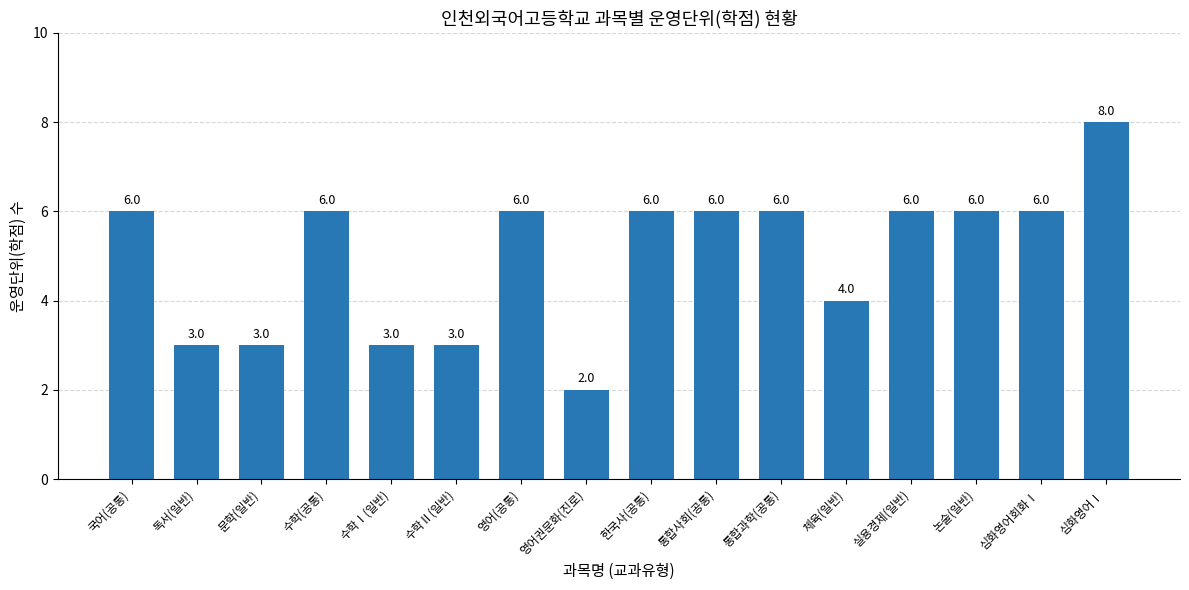

What is the change in value from 수학Ⅱ(일반) to 한국사(공통)?

+3